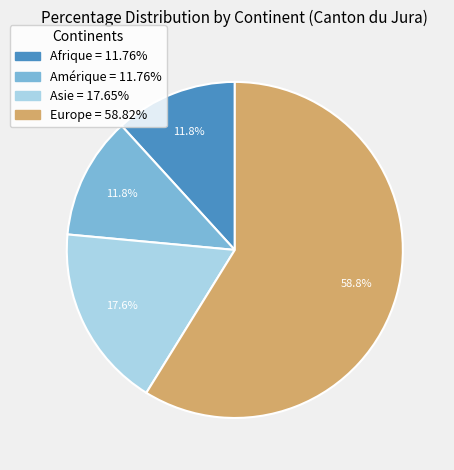

Count the number of slices in the pie.

4